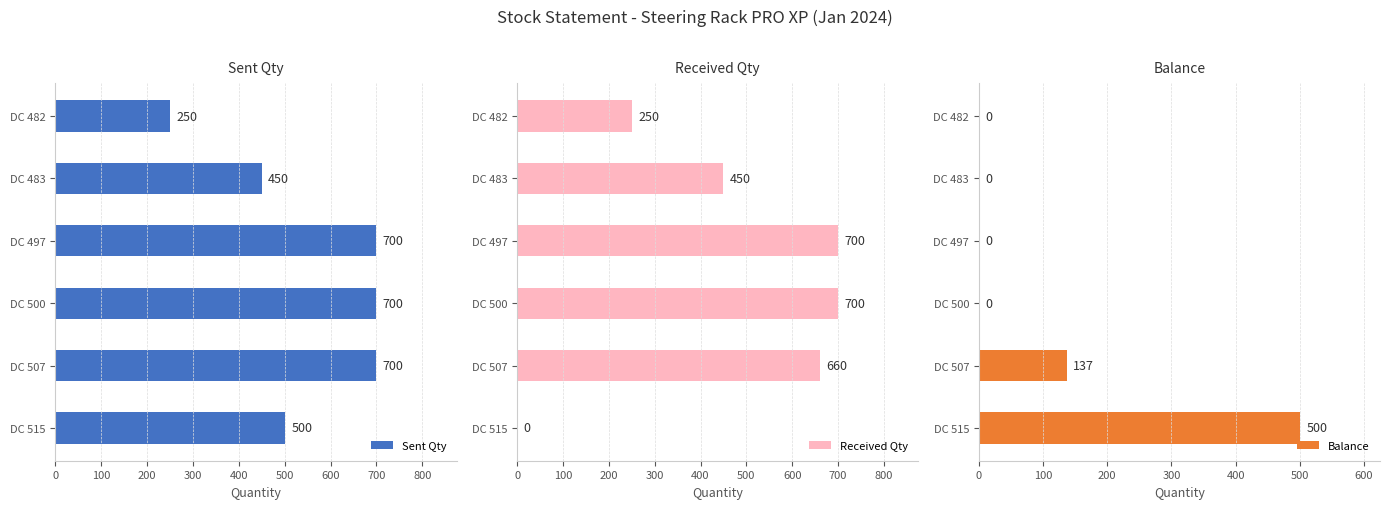

What is the difference between the second highest and second lowest values in the Received Qty series?

450